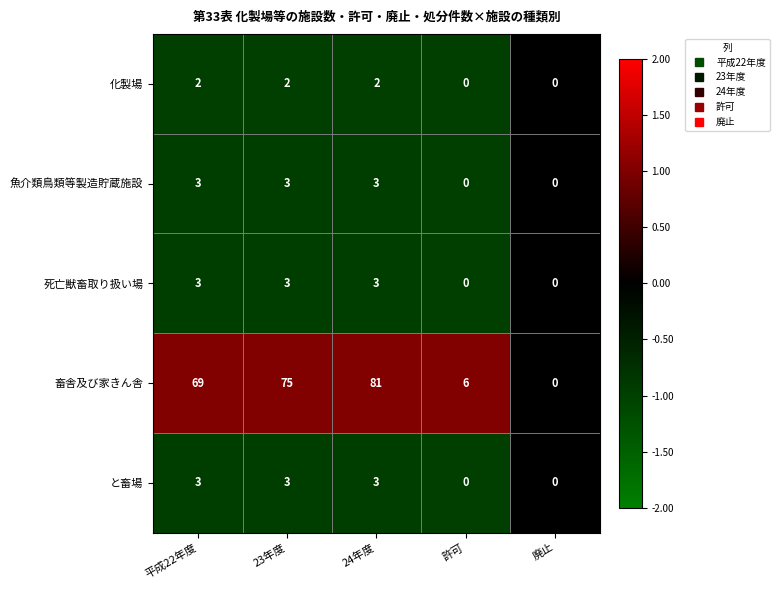

At which category is the sum across all series the highest?

24年度